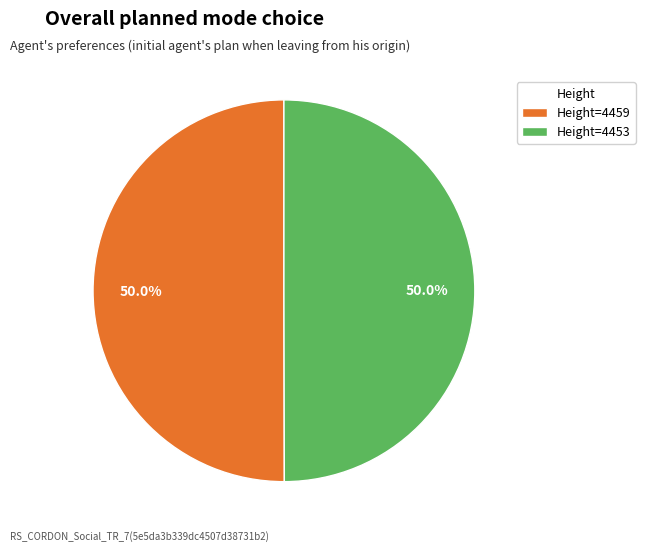

Is the sum of Height=4459 and Height=4453 greater than half?

Yes